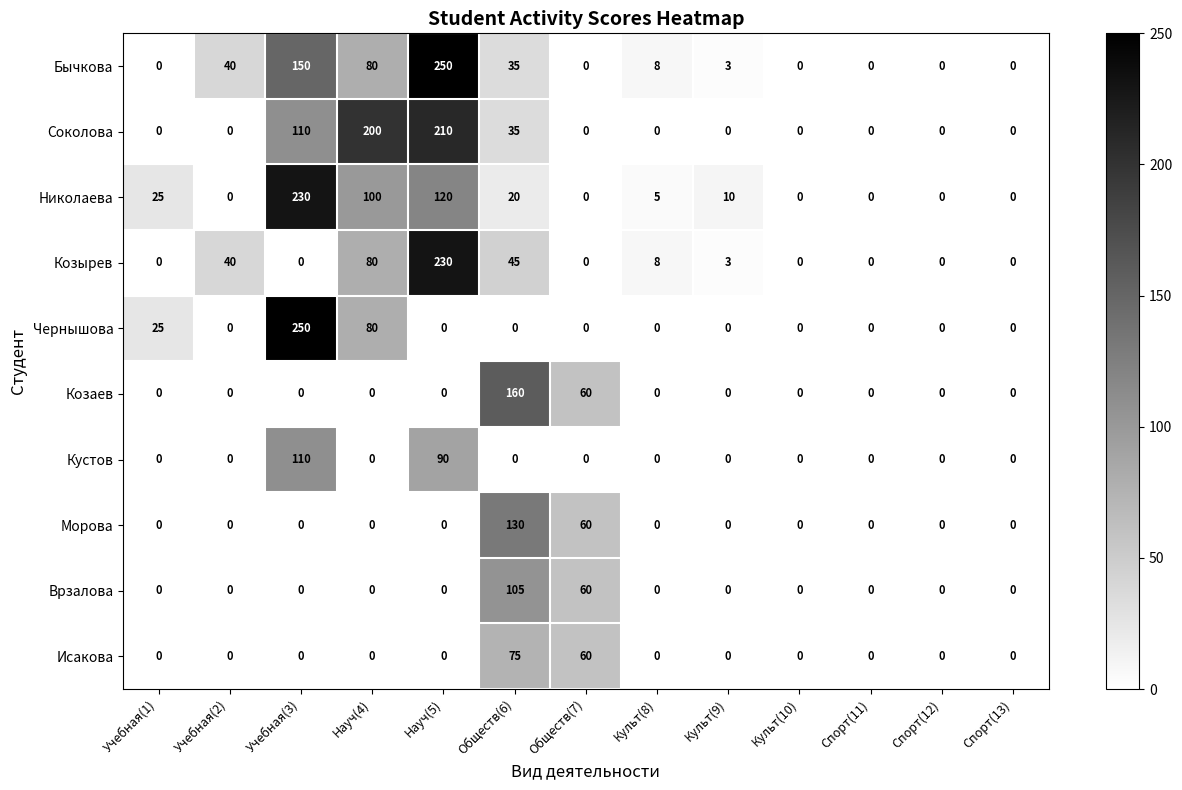

At which label is Соколова closest to 105?

Учебная(3)